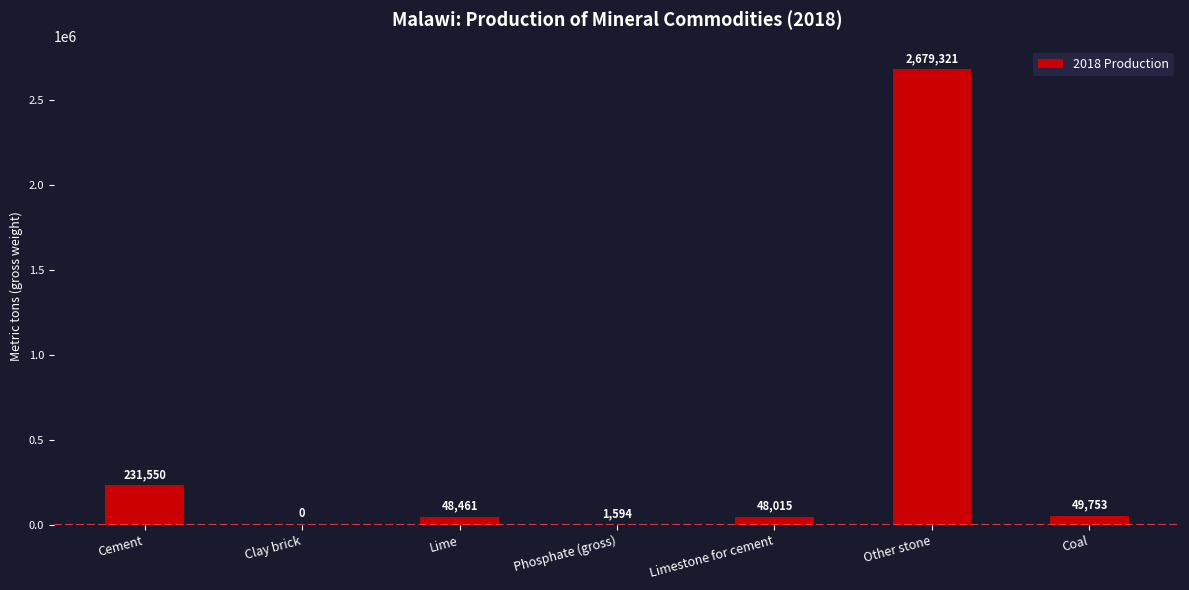

What value does the data have at Phosphate (gross)?

1594